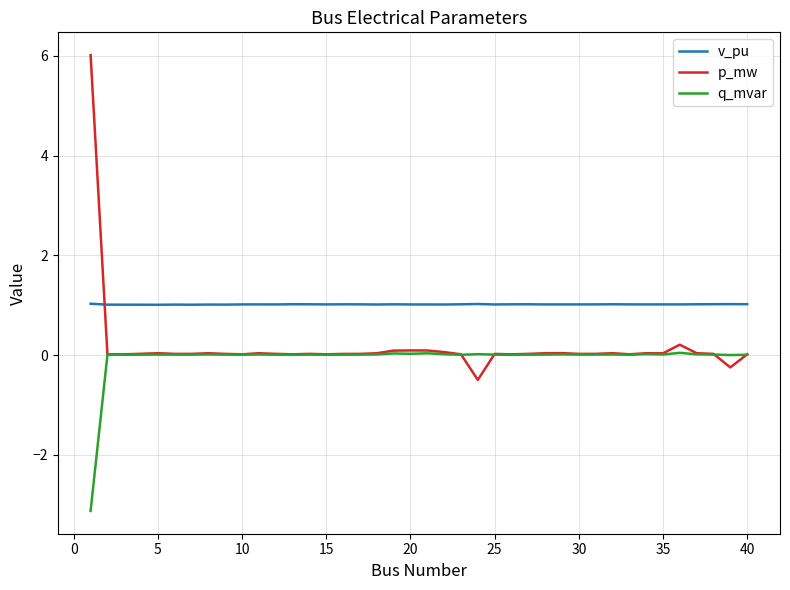

True or false: q_mvar and v_pu intersect in this chart.

False